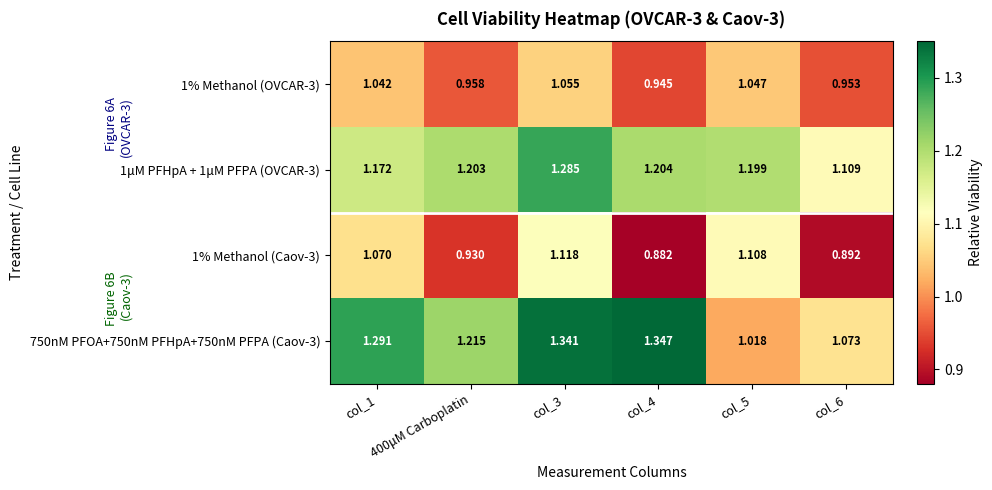

What is the total value across all series at col_5?

4.4